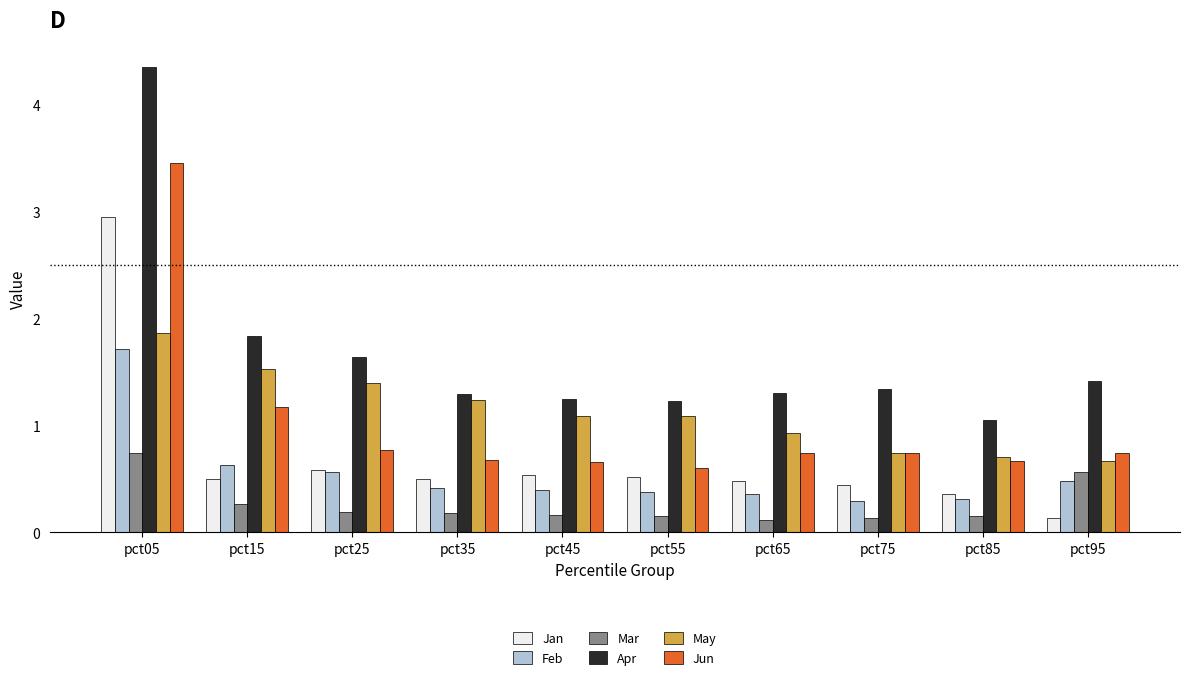

Which series has the widest spread of values?

Apr